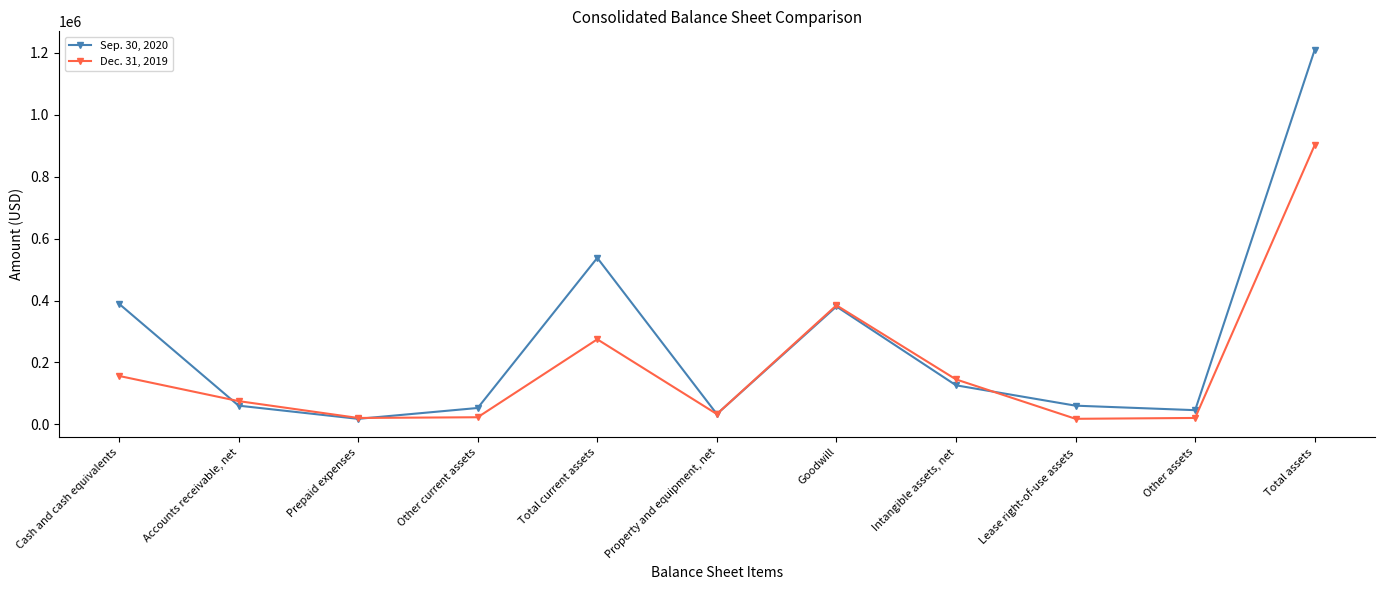

What is the label of the 4th point from the left?

Other current assets